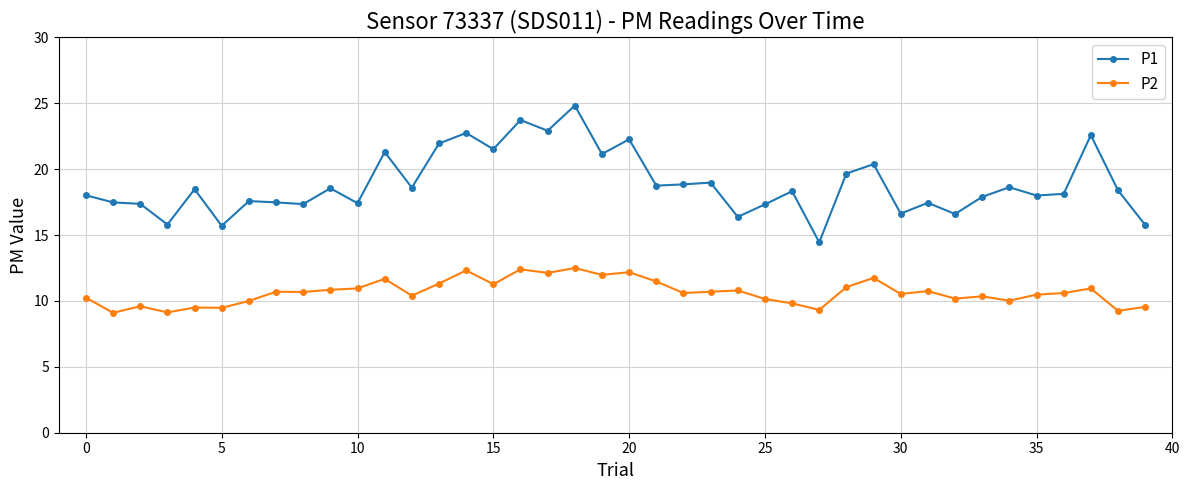

Rank the series by their average value, from lowest to highest.

P2, P1